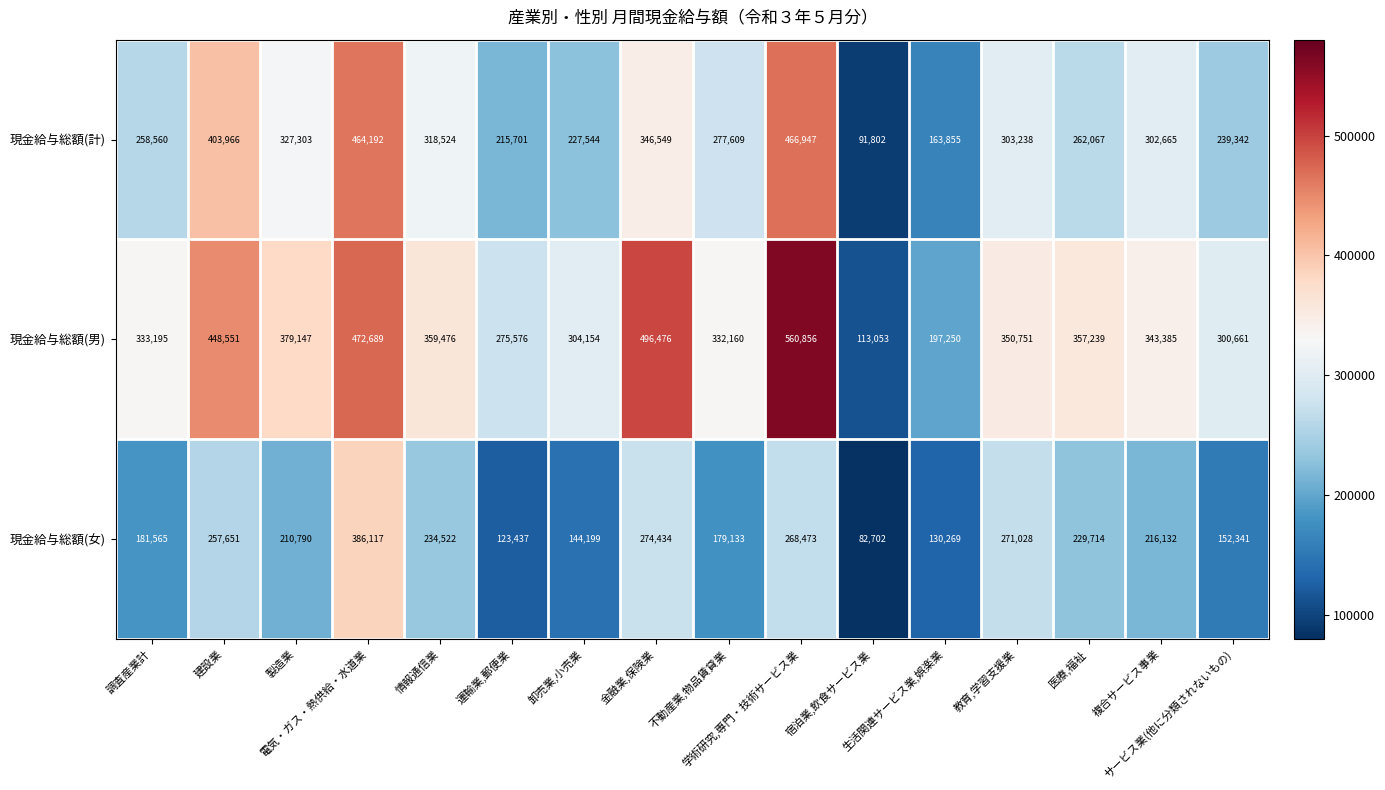

What is the difference between the maximum and second lowest values in the 現金給与総額(男) series?

363606